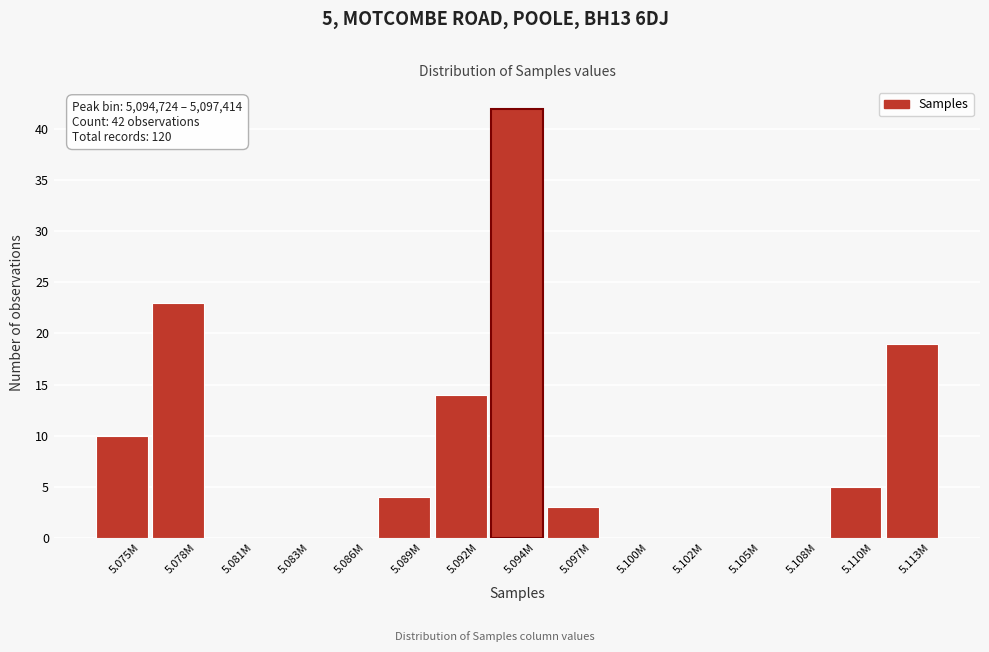

Reading right to left, what are all the values shown in this chart?

5.113M=19	5.110M=5	5.108M=0	5.105M=0	5.102M=0	5.100M=0	5.097M=3	5.094M=42	5.092M=14	5.089M=4	5.086M=0	5.083M=0	5.081M=0	5.078M=23	5.075M=10